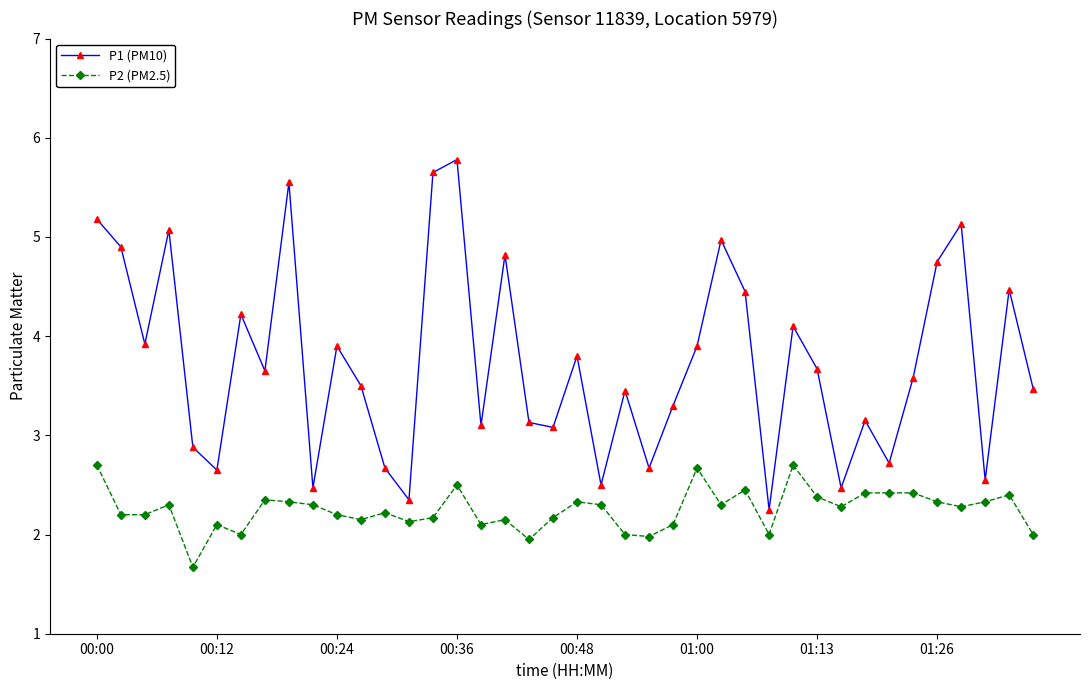

What is the smallest value displayed?

1.7